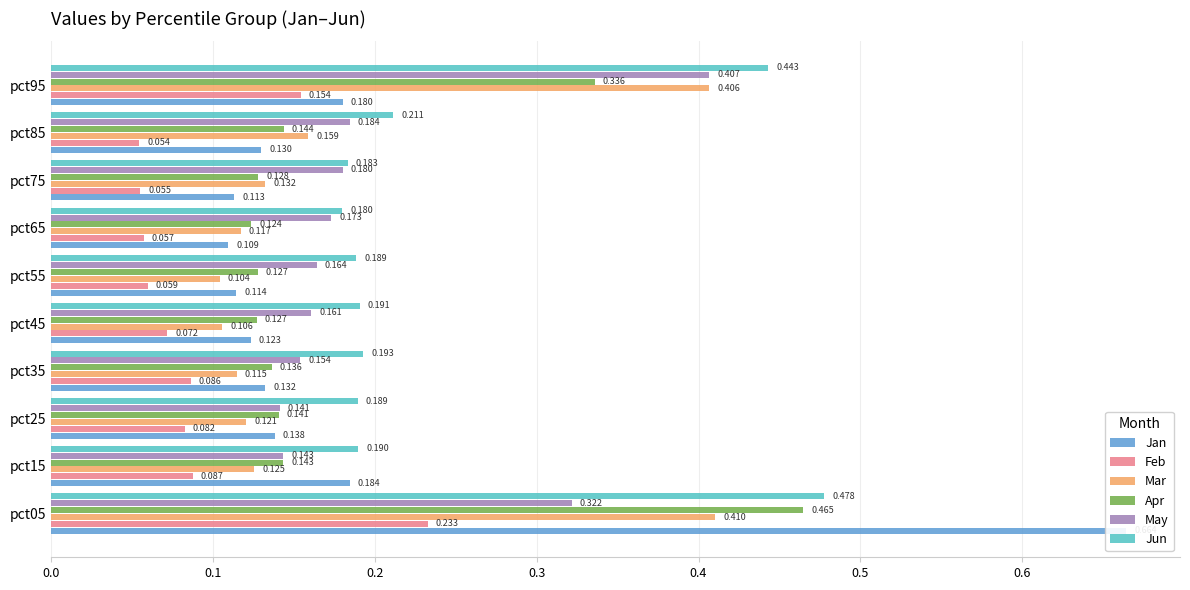

Does the chart contain stacked bars?

No